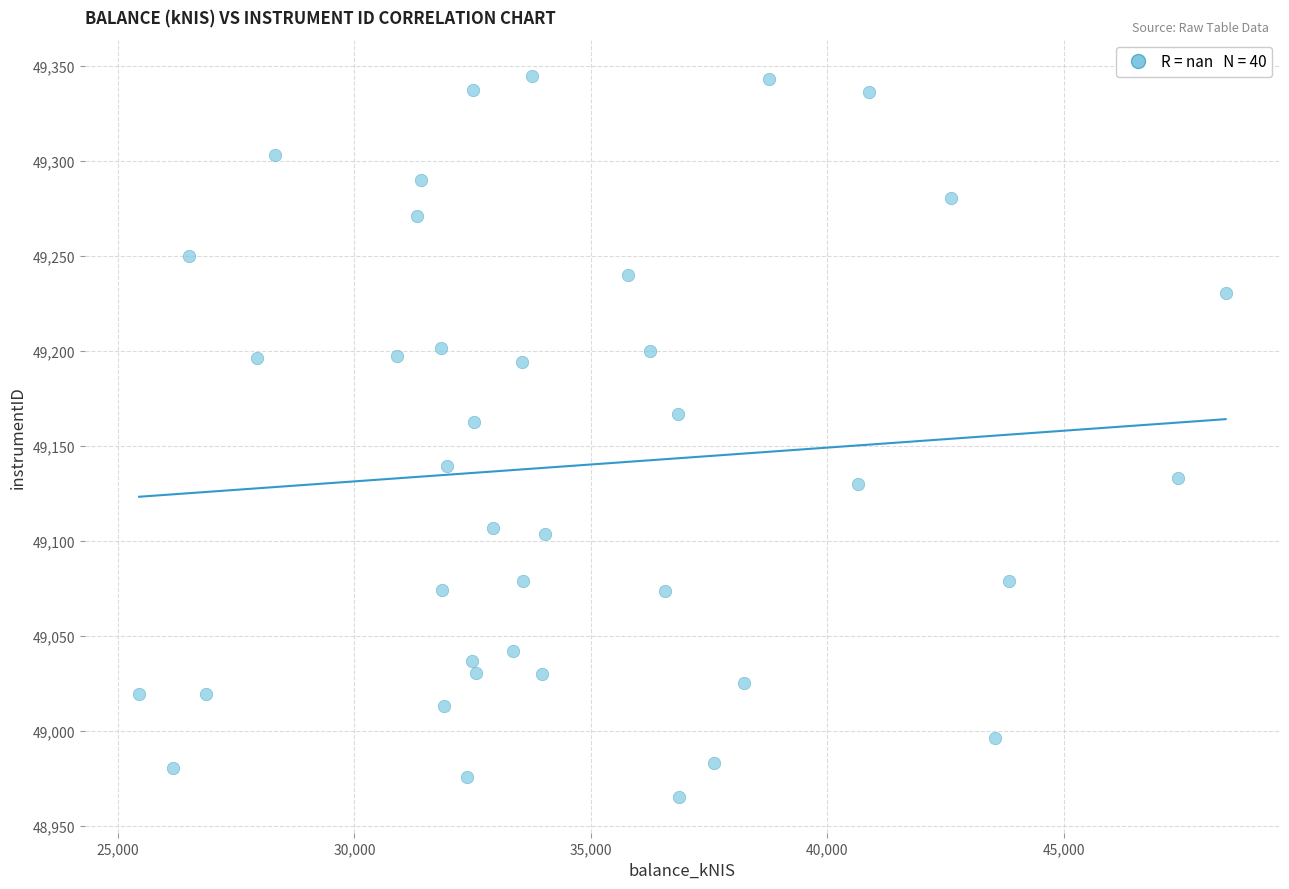

What is the range of X values (max minus min)?

22971.6